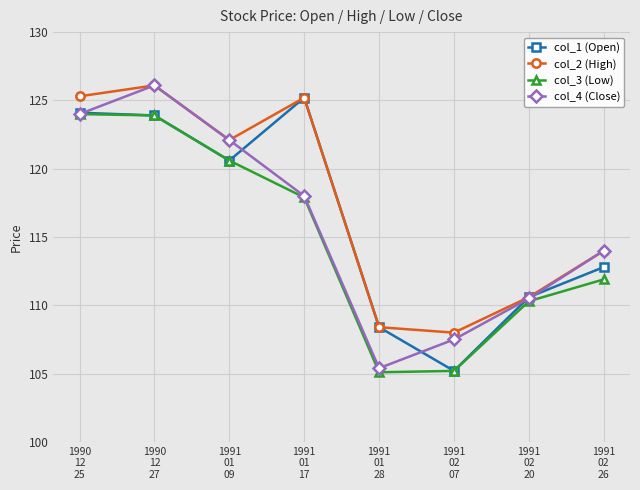

True or false: col_2 (High) and col_3 (Low) intersect in this chart.

False